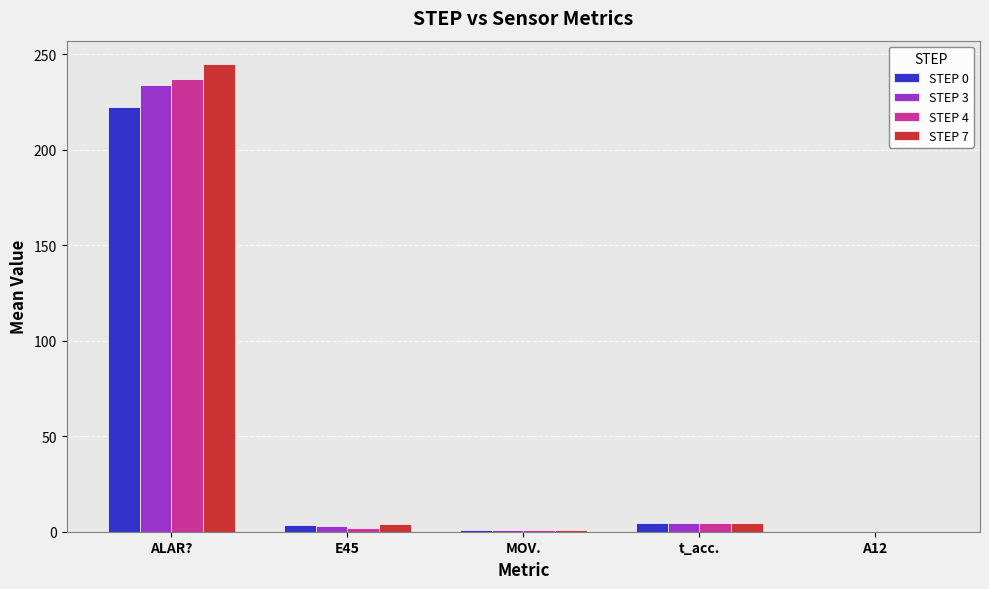

At which category is the sum across all series the highest?

ALAR?